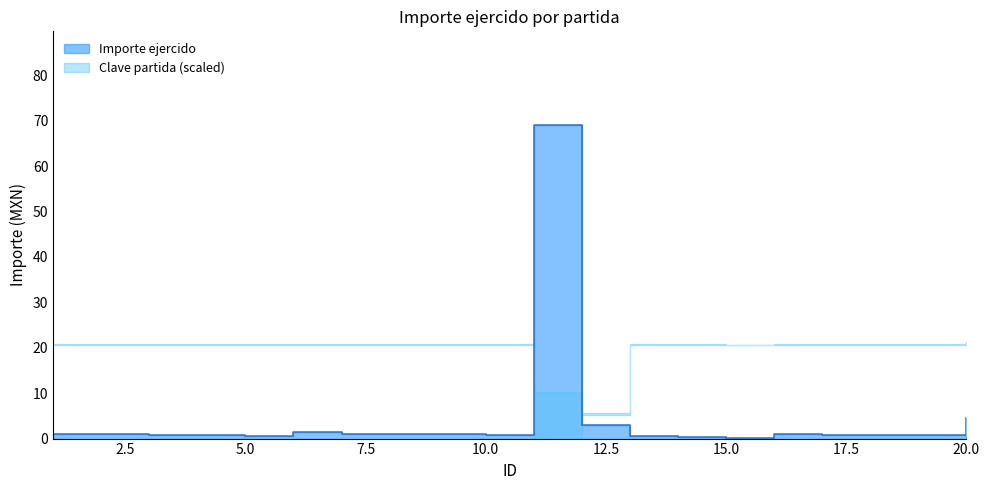

Where is the first local maximum?

6